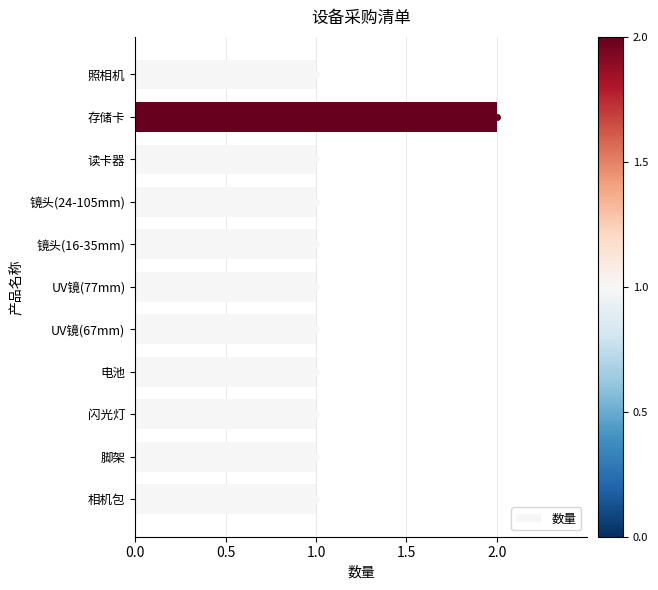

Reading top to bottom, list all the values displayed in this chart.

1	2	1	1	1	1	1	1	1	1	1